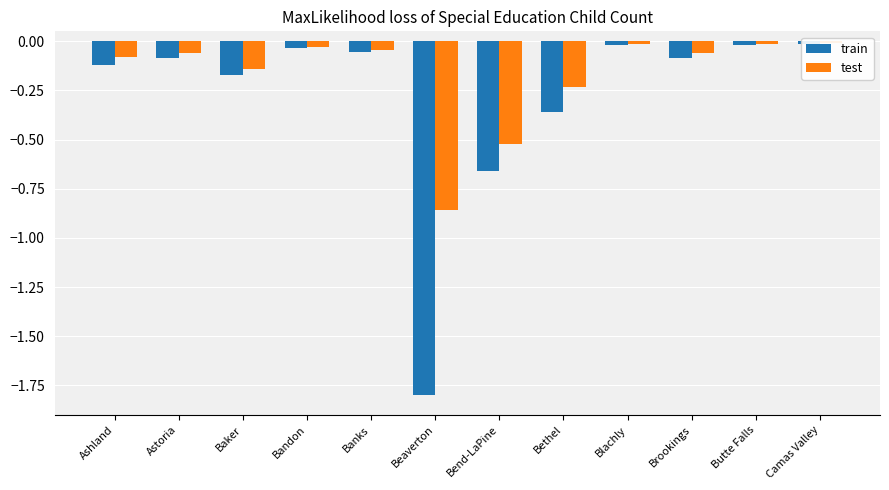

What is the sum of all train values?

-3.4